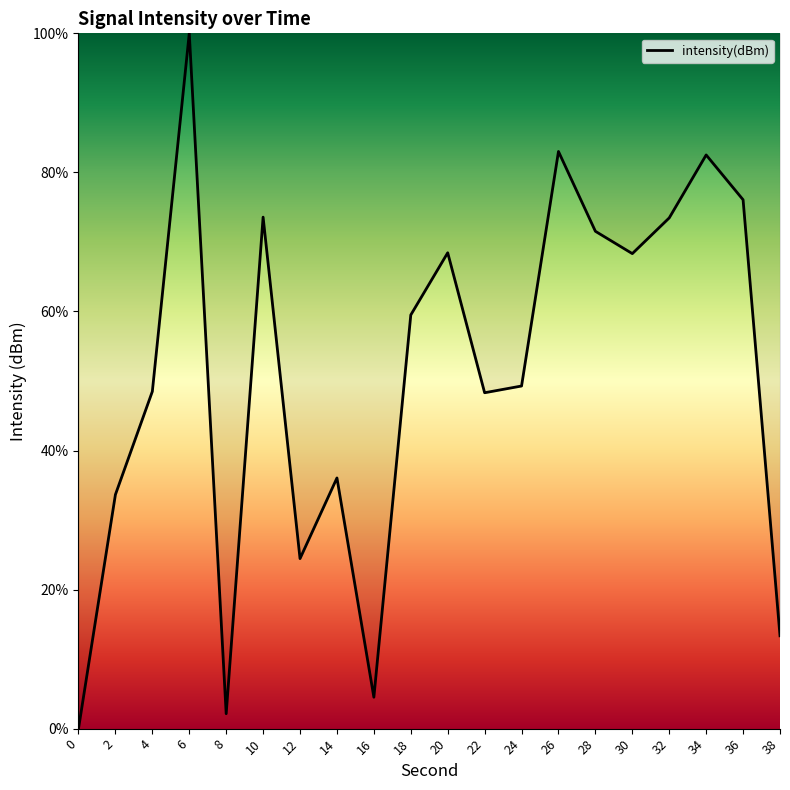

What is the difference between the values at 20 and 24?

19.2